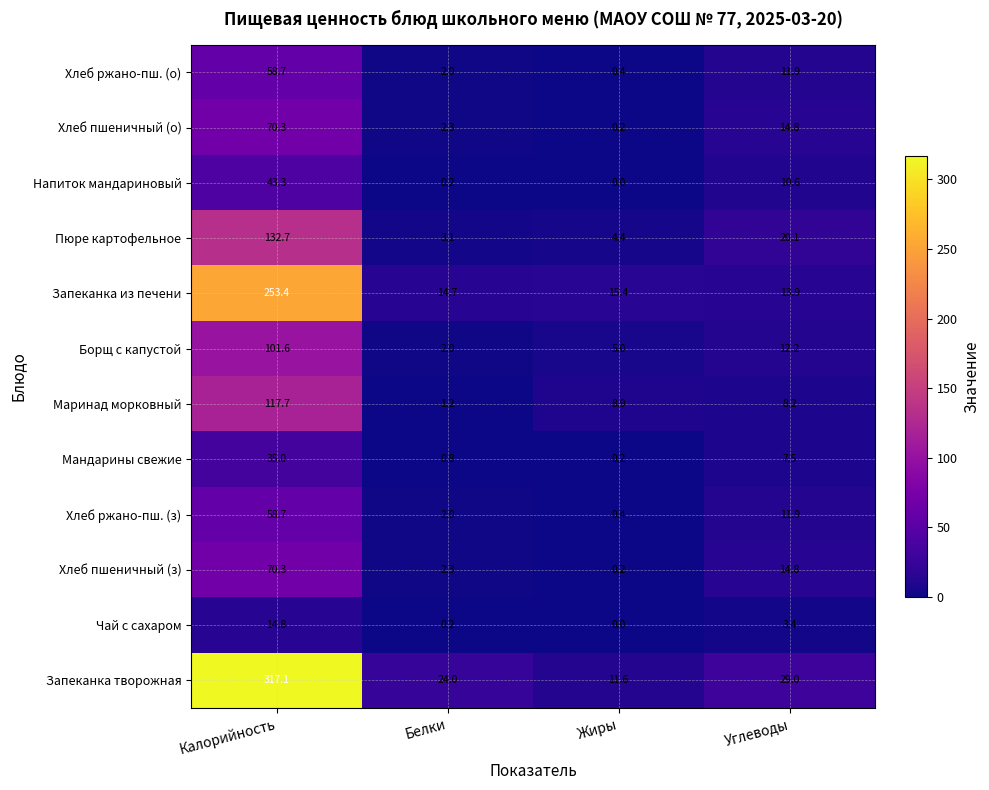

What is the sum of all Маринад морковный values?

136.0